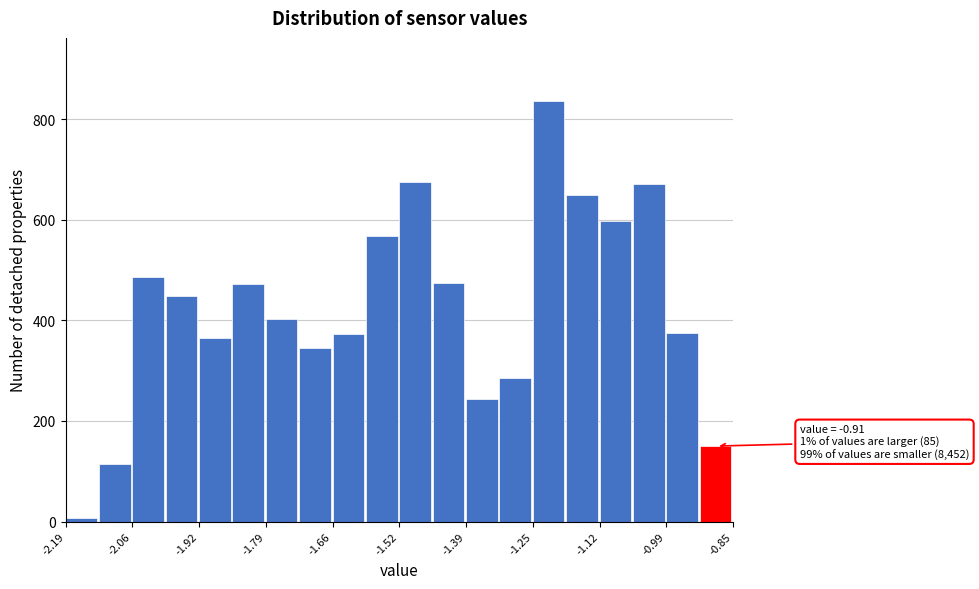

Around what value on the x-axis is the tallest bar? Give the approximate position of its centre, as read against the axis.

-1.22